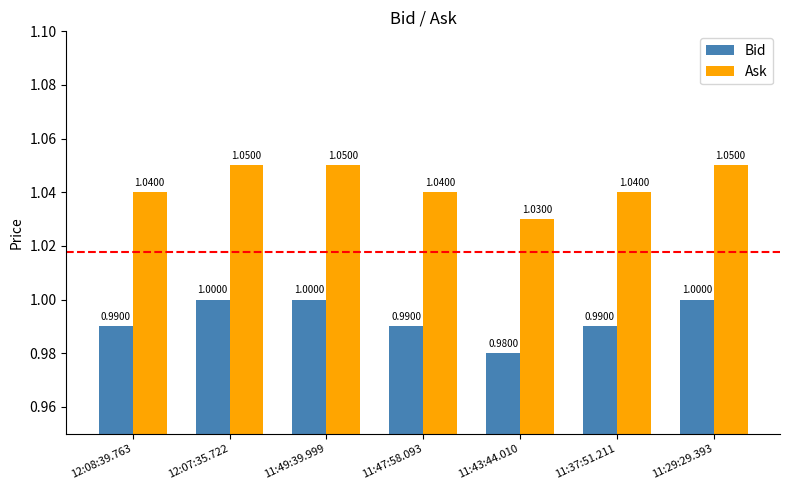

The Ask series shows 1.0 at 11:47:58.093. True or false?

True